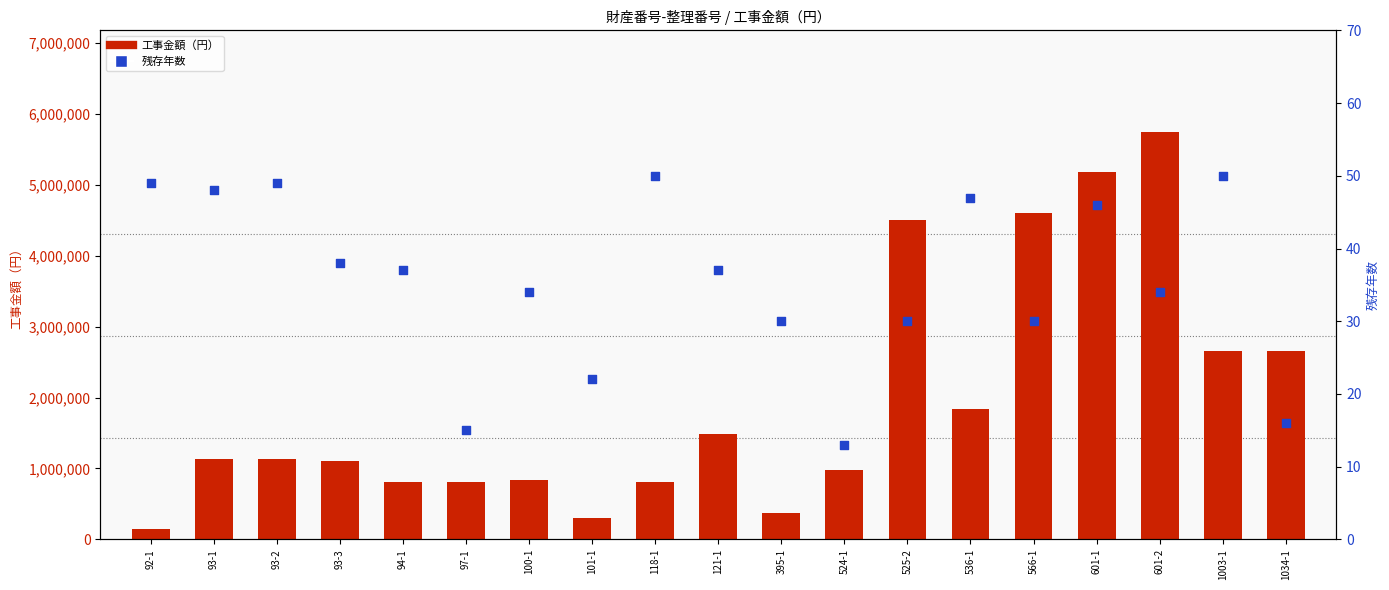

Is the value of 残存年数 at 395-1 greater than the value of 工事金額（円） at 1034-1?

No